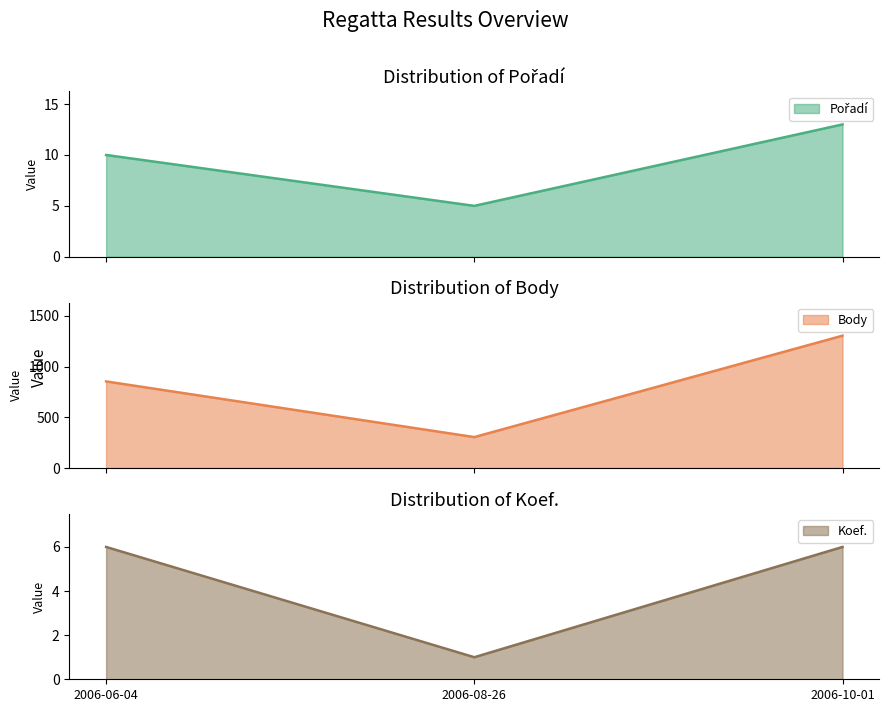

How many distinct data groups are displayed?

3